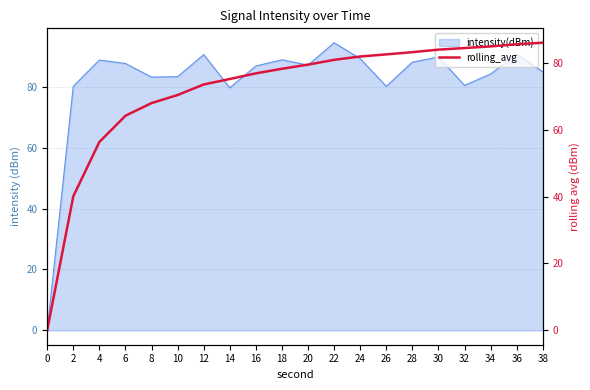

What is the maximum value for intensity(dBm)?

94.5